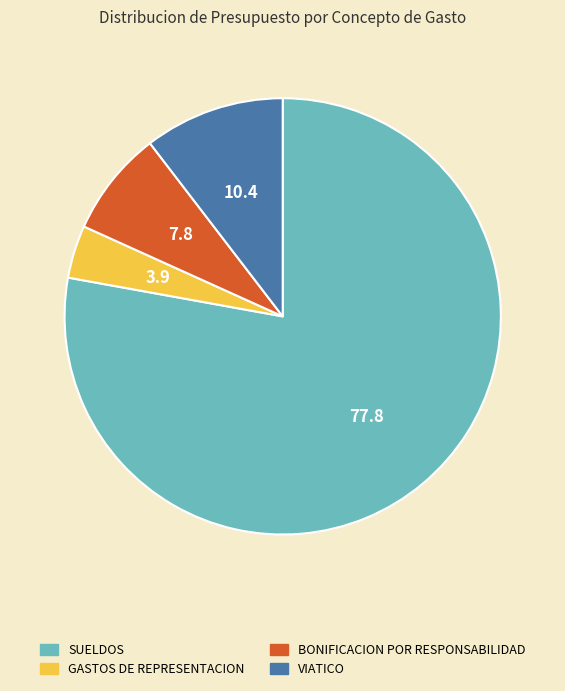

Count the number of slices in the pie.

4